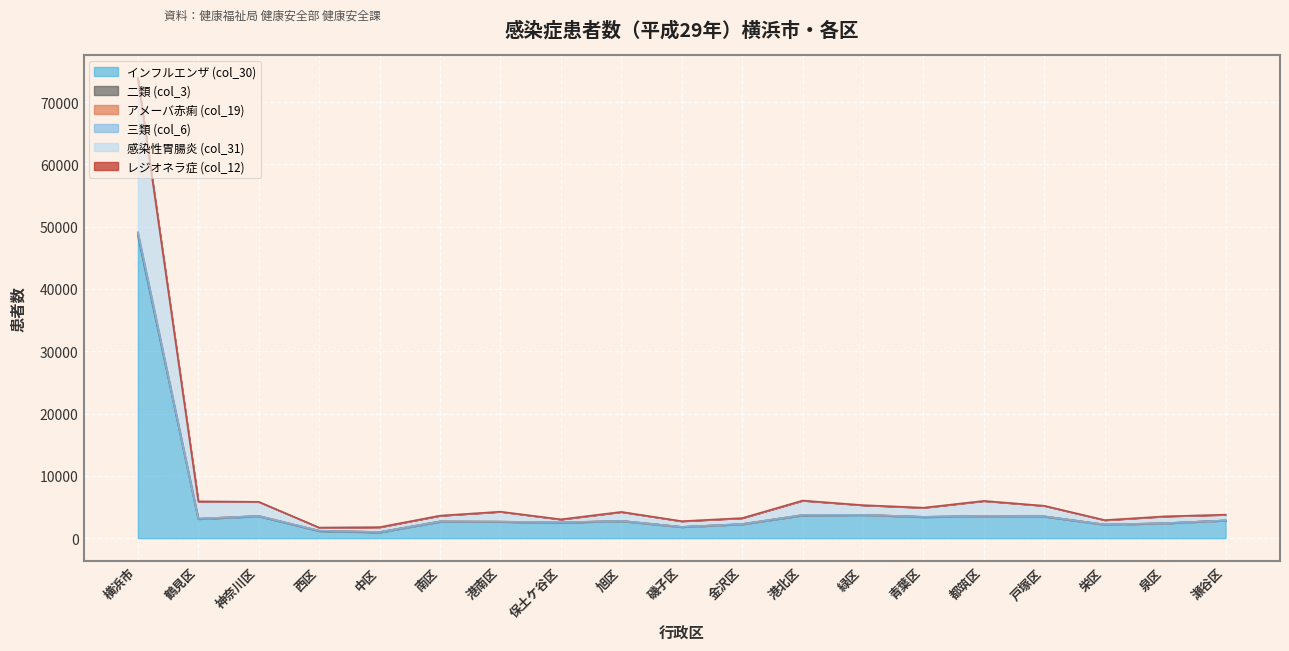

How many data points in 感染性胃腸炎 (col_31) are above 4211?

9